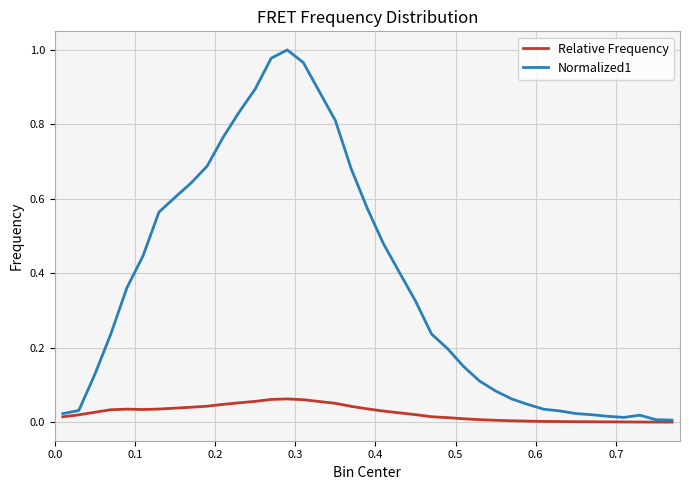

Which series has the largest total across all categories?

Normalized1